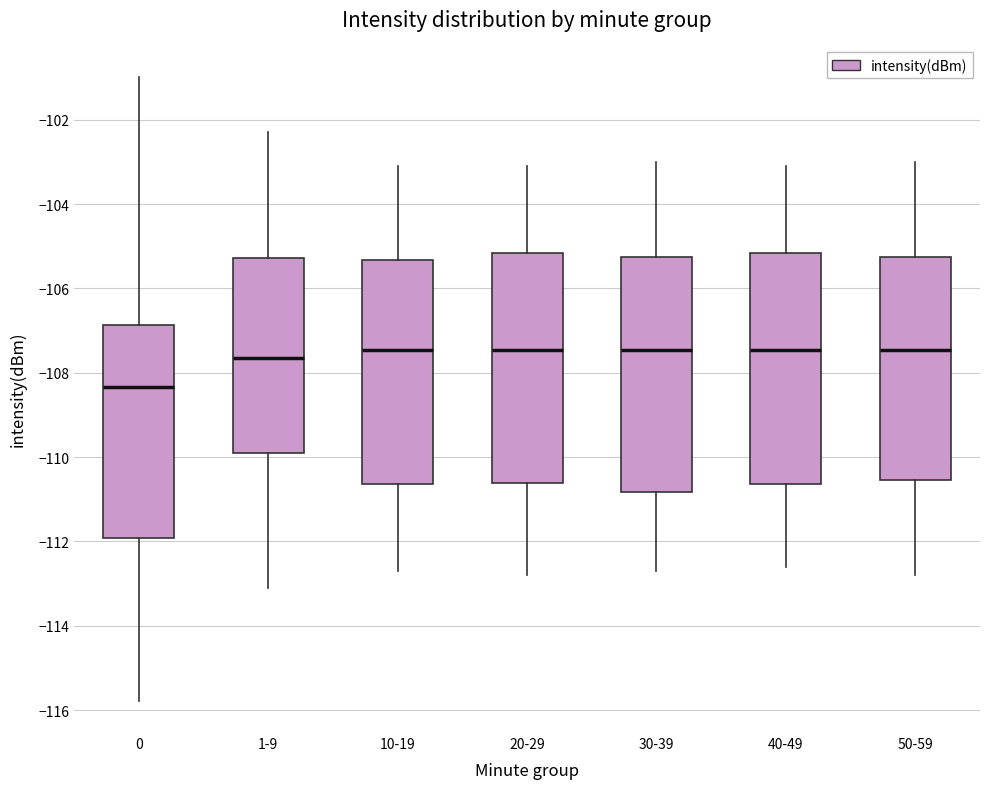

Reading left to right, transcribe this box plot: for each box, give where its median line is, the range the box spans, and where its two whiskers end, as read against the y-axis. The values are not printed on the chart, so give them approximately, as read against the axis.

0: median -108.4, box -112.0 to -106.8, whiskers -115.8 to -101.0
1-9: median -107.6, box -109.8 to -105.2, whiskers -113.0 to -102.2
10-19: median -107.4, box -110.6 to -105.4, whiskers -112.6 to -103.0
20-29: median -107.4, box -110.6 to -105.2, whiskers -112.8 to -103.0
30-39: median -107.4, box -110.8 to -105.2, whiskers -112.6 to -103.0
40-49: median -107.4, box -110.6 to -105.2, whiskers -112.6 to -103.0
50-59: median -107.4, box -110.6 to -105.2, whiskers -112.8 to -103.0